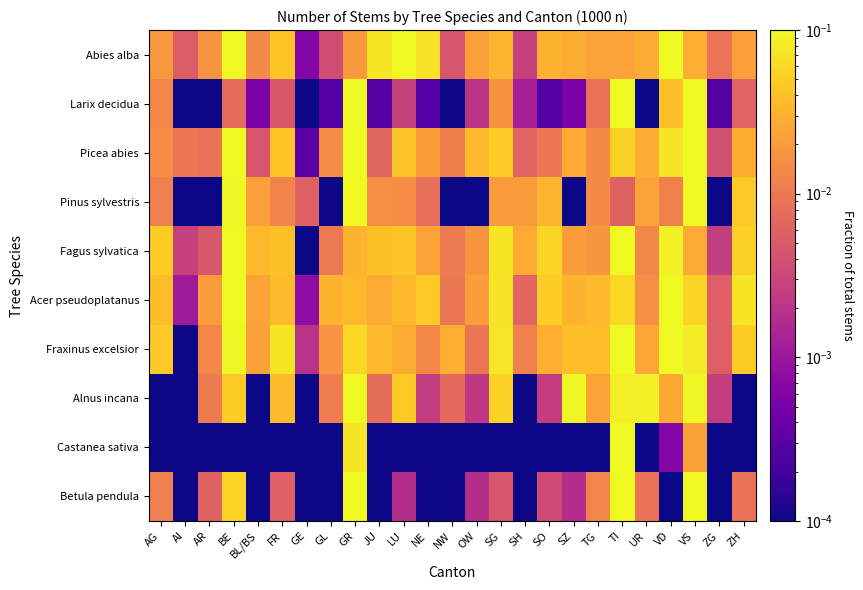

Reading left to right, list all the values displayed in this chart.

Abies alba: AG=0.0	AI=0.0	AR=0.0	BE=0.3	BL/BS=0.0	FR=0.0	GE=0.0	GL=0.0	GR=0.0	JU=0.1	LU=0.1	NE=0.1	NW=0.0	OW=0.0	SG=0.0	SH=0.0	SO=0.0	SZ=0.0	TG=0.0	TI=0.0	UR=0.0	VD=0.1	VS=0.0	ZG=0.0	ZH=0.0
Larix decidua: AG=0.0	AI=0.0	AR=0.0	BE=0.0	BL/BS=0.0	FR=0.0	GE=0.0	GL=0.0	GR=0.3	JU=0.0	LU=0.0	NE=0.0	NW=0.0	OW=0.0	SG=0.0	SH=0.0	SO=0.0	SZ=0.0	TG=0.0	TI=0.3	UR=0.0	VD=0.0	VS=0.3	ZG=0.0	ZH=0.0
Picea abies: AG=0.0	AI=0.0	AR=0.0	BE=0.2	BL/BS=0.0	FR=0.0	GE=0.0	GL=0.0	GR=0.2	JU=0.0	LU=0.0	NE=0.0	NW=0.0	OW=0.0	SG=0.0	SH=0.0	SO=0.0	SZ=0.0	TG=0.0	TI=0.1	UR=0.0	VD=0.1	VS=0.1	ZG=0.0	ZH=0.0
Pinus sylvestris: AG=0.0	AI=0.0	AR=0.0	BE=0.1	BL/BS=0.0	FR=0.0	GE=0.0	GL=0.0	GR=0.2	JU=0.0	LU=0.0	NE=0.0	NW=0.0	OW=0.0	SG=0.0	SH=0.0	SO=0.0	SZ=0.0	TG=0.0	TI=0.0	UR=0.0	VD=0.0	VS=0.4	ZG=0.0	ZH=0.0
Fagus sylvatica: AG=0.0	AI=0.0	AR=0.0	BE=0.2	BL/BS=0.0	FR=0.0	GE=0.0	GL=0.0	GR=0.0	JU=0.0	LU=0.0	NE=0.0	NW=0.0	OW=0.0	SG=0.1	SH=0.0	SO=0.1	SZ=0.0	TG=0.0	TI=0.1	UR=0.0	VD=0.1	VS=0.0	ZG=0.0	ZH=0.1
Acer pseudoplatanus: AG=0.0	AI=0.0	AR=0.0	BE=0.2	BL/BS=0.0	FR=0.0	GE=0.0	GL=0.0	GR=0.0	JU=0.0	LU=0.0	NE=0.0	NW=0.0	OW=0.0	SG=0.1	SH=0.0	SO=0.1	SZ=0.0	TG=0.0	TI=0.1	UR=0.0	VD=0.1	VS=0.1	ZG=0.0	ZH=0.1
Fraxinus excelsior: AG=0.0	AI=0.0	AR=0.0	BE=0.1	BL/BS=0.0	FR=0.1	GE=0.0	GL=0.0	GR=0.1	JU=0.0	LU=0.0	NE=0.0	NW=0.0	OW=0.0	SG=0.1	SH=0.0	SO=0.0	SZ=0.0	TG=0.0	TI=0.1	UR=0.0	VD=0.1	VS=0.1	ZG=0.0	ZH=0.0
Alnus incana: AG=0.0	AI=0.0	AR=0.0	BE=0.0	BL/BS=0.0	FR=0.0	GE=0.0	GL=0.0	GR=0.4	JU=0.0	LU=0.0	NE=0.0	NW=0.0	OW=0.0	SG=0.1	SH=0.0	SO=0.0	SZ=0.1	TG=0.0	TI=0.1	UR=0.1	VD=0.0	VS=0.1	ZG=0.0	ZH=0.0
Castanea sativa: AG=0.0	AI=0.0	AR=0.0	BE=0.0	BL/BS=0.0	FR=0.0	GE=0.0	GL=0.0	GR=0.1	JU=0.0	LU=0.0	NE=0.0	NW=0.0	OW=0.0	SG=0.0	SH=0.0	SO=0.0	SZ=0.0	TG=0.0	TI=0.9	UR=0.0	VD=0.0	VS=0.0	ZG=0.0	ZH=0.0
Betula pendula: AG=0.0	AI=0.0	AR=0.0	BE=0.1	BL/BS=0.0	FR=0.0	GE=0.0	GL=0.0	GR=0.1	JU=0.0	LU=0.0	NE=0.0	NW=0.0	OW=0.0	SG=0.0	SH=0.0	SO=0.0	SZ=0.0	TG=0.0	TI=0.6	UR=0.0	VD=0.0	VS=0.1	ZG=0.0	ZH=0.0